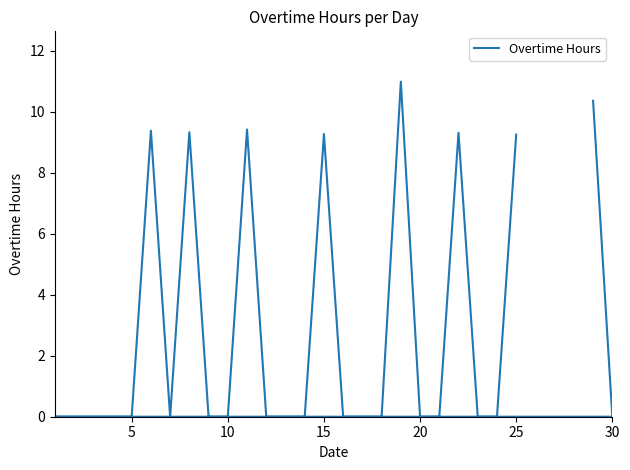

What is the value of the 27th point from the left?

9.2